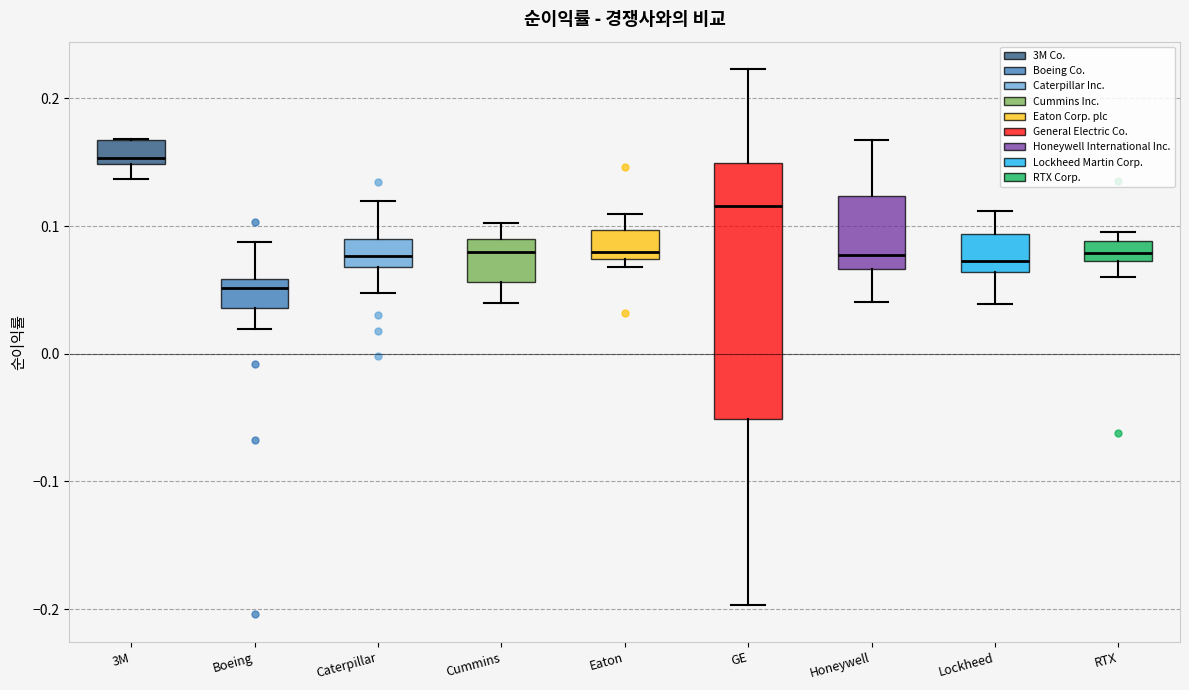

Reading left to right, read every box against the y-axis: the position of its median line, the range the box covers, and the ends of its whiskers. The values are not printed on the chart, so give them approximately, as read against the axis.

3M: median 0.15 (just above the box's lower edge), box 0.15 to 0.17, whiskers 0.14 to 0.17
Boeing: median 0.05, box 0.04 to 0.06, whiskers 0.02 to 0.09
Caterpillar: median 0.08, box 0.07 to 0.09, whiskers 0.05 to 0.12
Cummins: median 0.08, box 0.06 to 0.09, whiskers 0.04 to 0.10
Eaton: median 0.08, box 0.07 to 0.10, whiskers 0.07 (just below the box's lower edge) to 0.11
GE: median 0.12, box -0.05 to 0.15, whiskers -0.20 to 0.22
Honeywell: median 0.08, box 0.07 to 0.12, whiskers 0.04 to 0.17
Lockheed: median 0.07, box 0.06 to 0.09, whiskers 0.04 to 0.11
RTX: median 0.08, box 0.07 to 0.09, whiskers 0.06 to 0.10